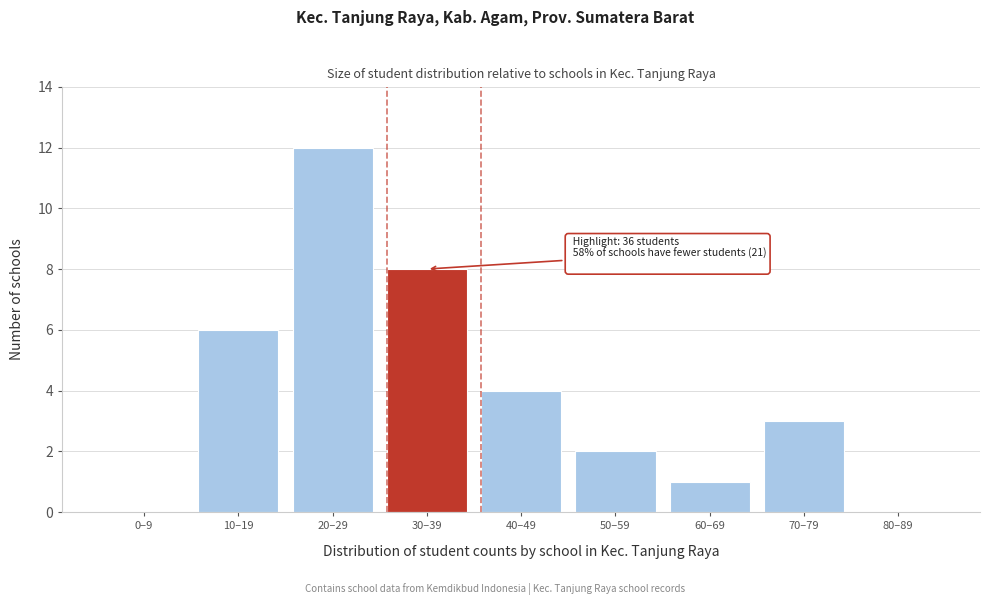

Reading right to left, transcribe all the data shown in this chart.

80–89=0	70–79=3	60–69=1	50–59=2	40–49=4	30–39=8	20–29=12	10–19=6	0–9=0